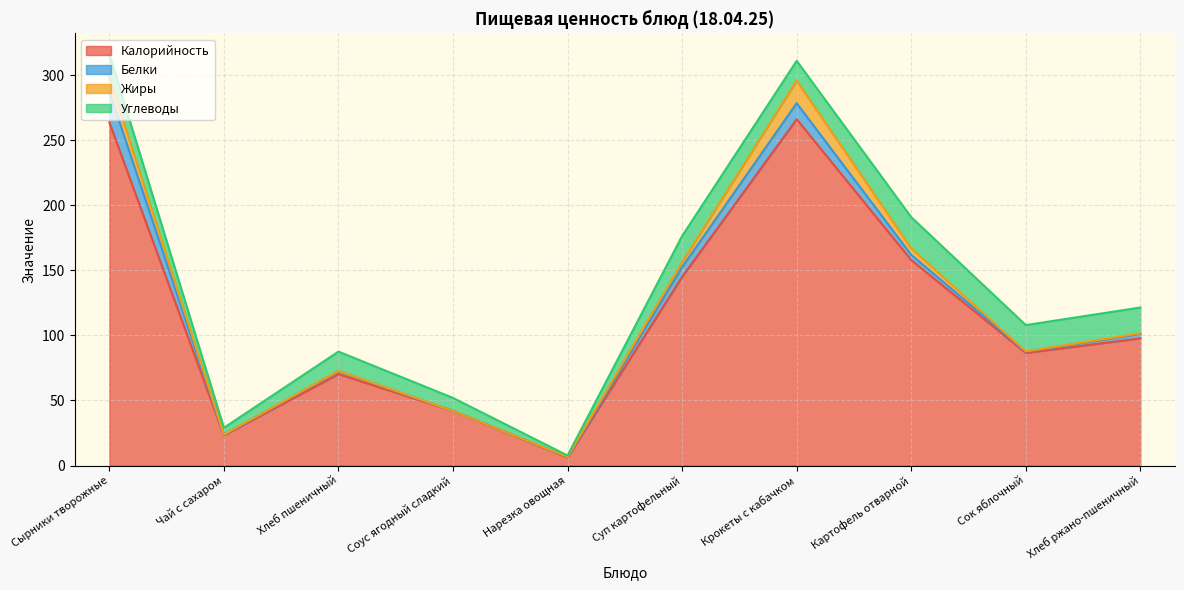

The Калорийность series shows 200.0 at Суп картофельный. True or false?

False